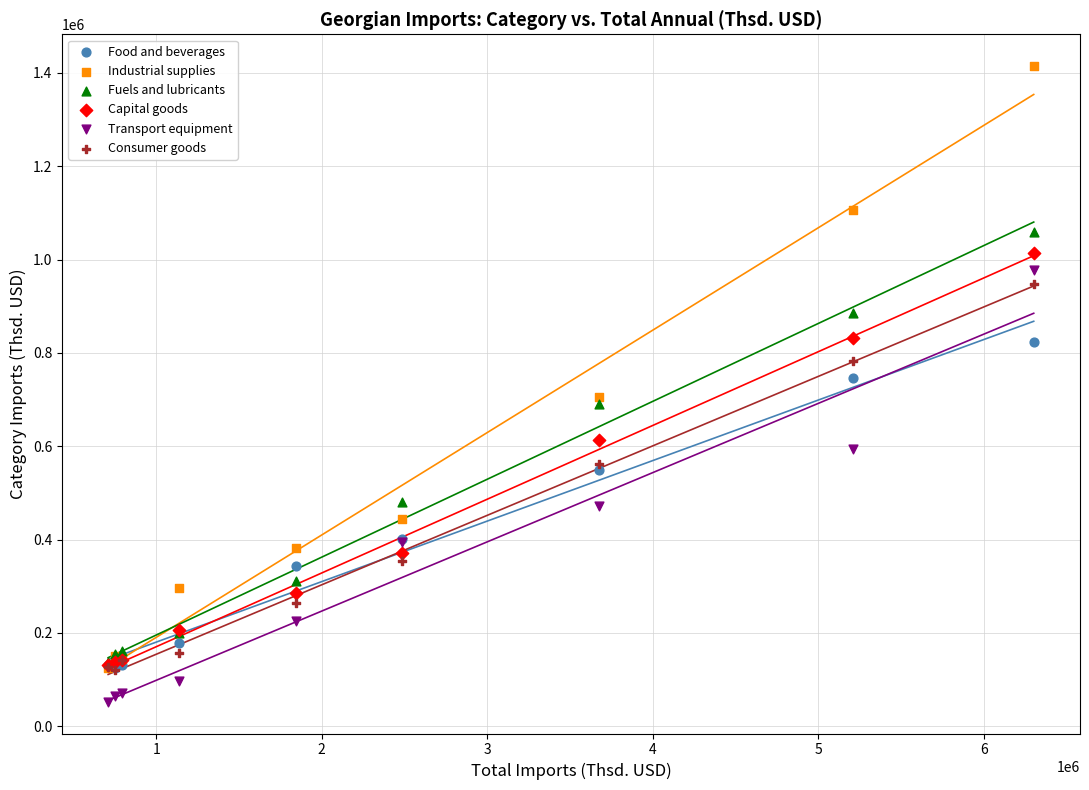

What are all the series names shown in the legend?

Food and beverages, Industrial supplies, Fuels and lubricants, Capital goods, Transport equipment, Consumer goods